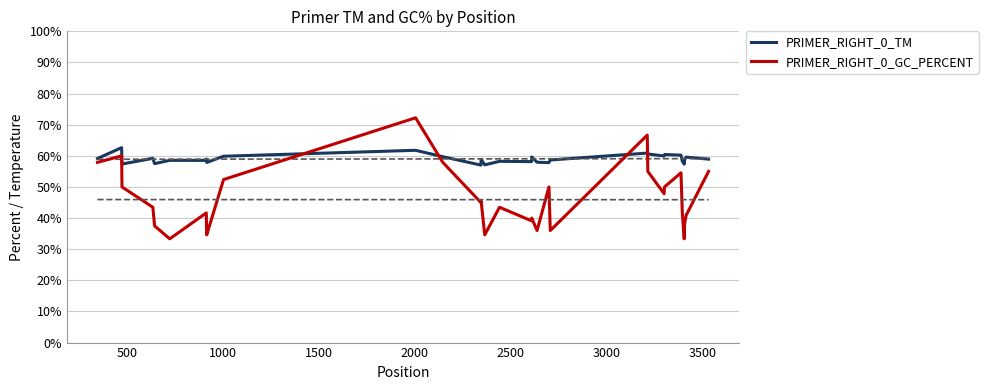

What is the highest value of the PRIMER_RIGHT_0_GC_PERCENT series?

72.2